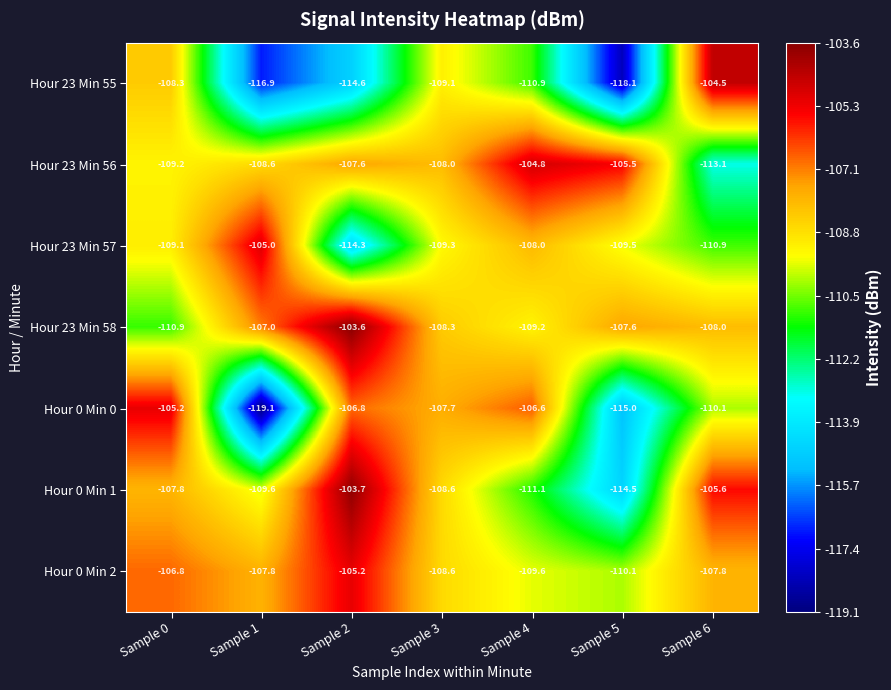

How many distinct data groups are displayed?

7